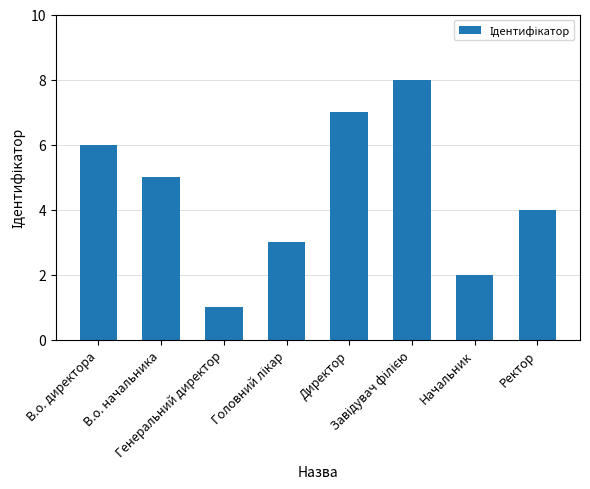

What is the value of the 4th bar from the left?

3